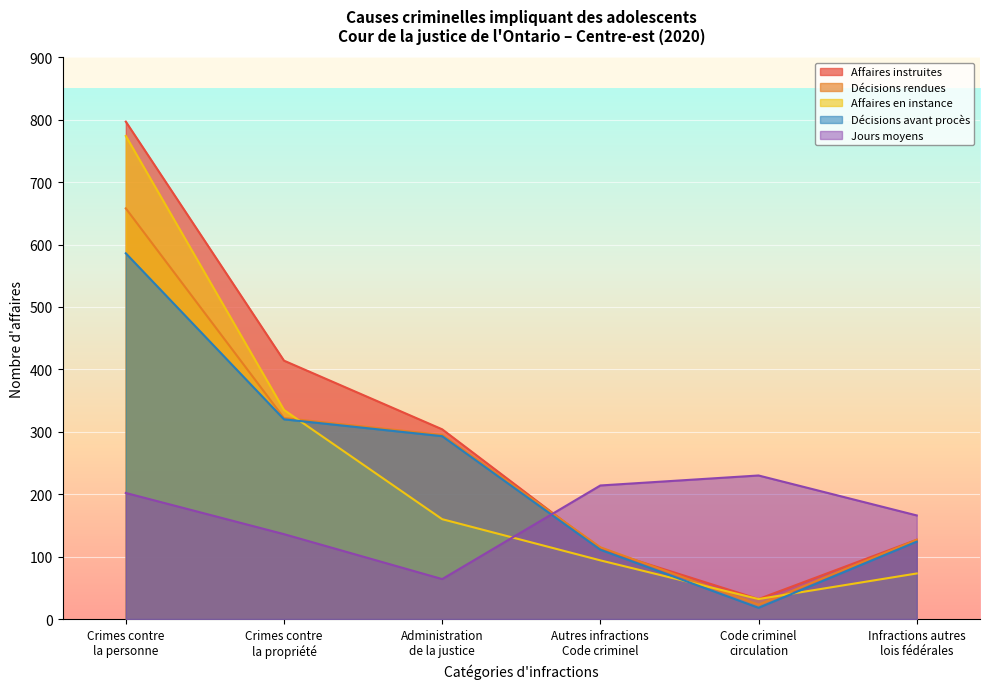

What is the minimum value shown in the chart?

18